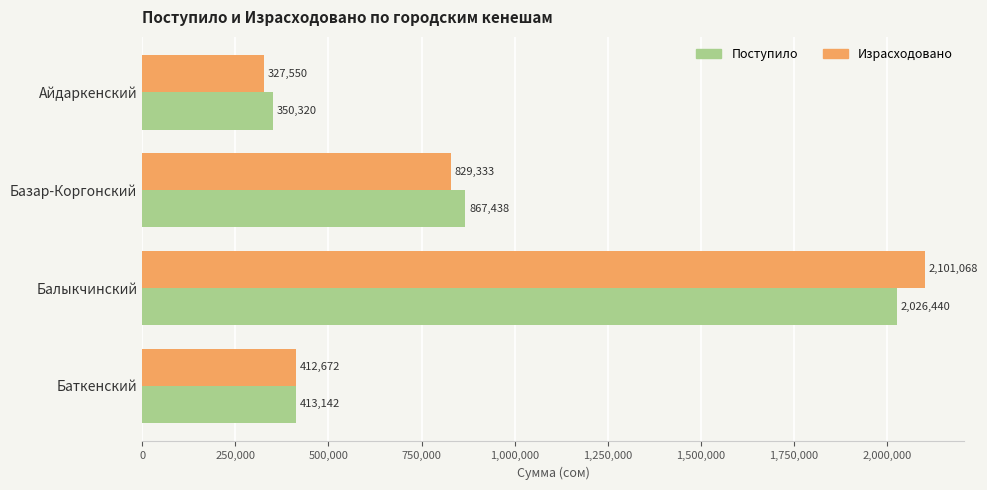

Rank the series by their maximum value, from lowest to highest.

Поступило, Израсходовано